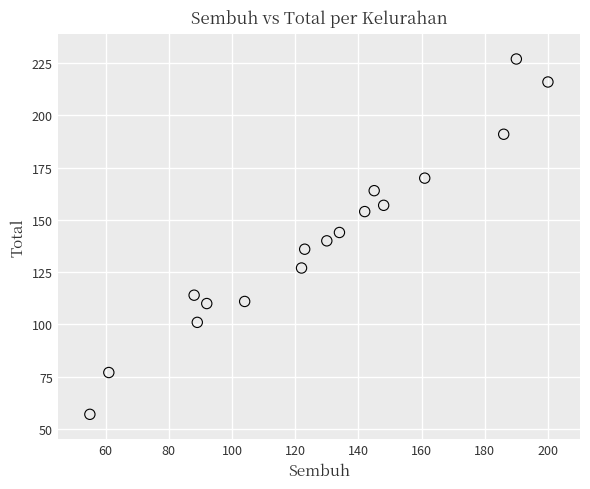

What is the range of Y values (max minus min)?

170